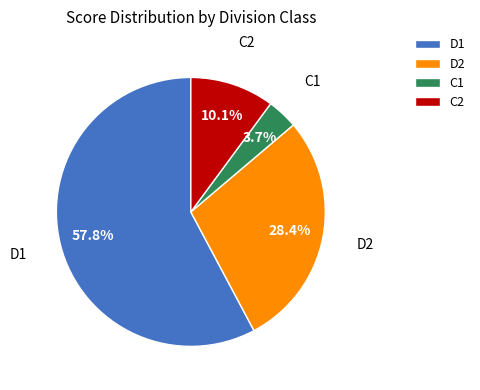

What is the ratio of the value at C1 to the value at C2?

0.4